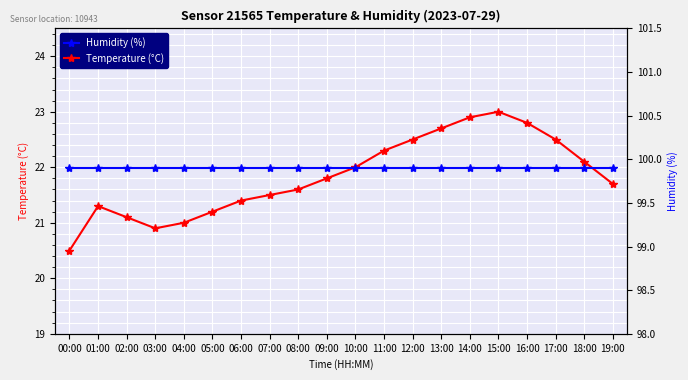

At which category does Temperature (°C) reach its first local valley?

03:00